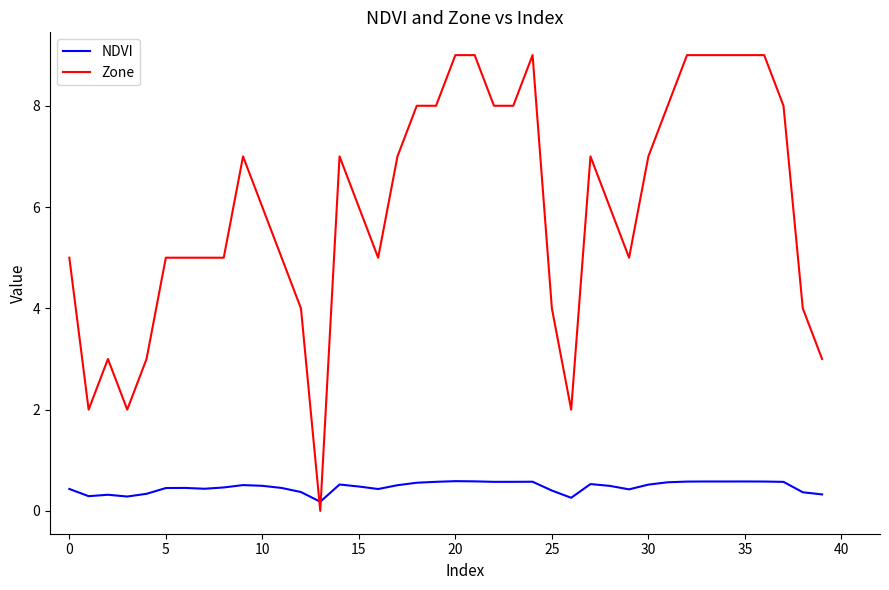

How many lines are shown in the chart?

2